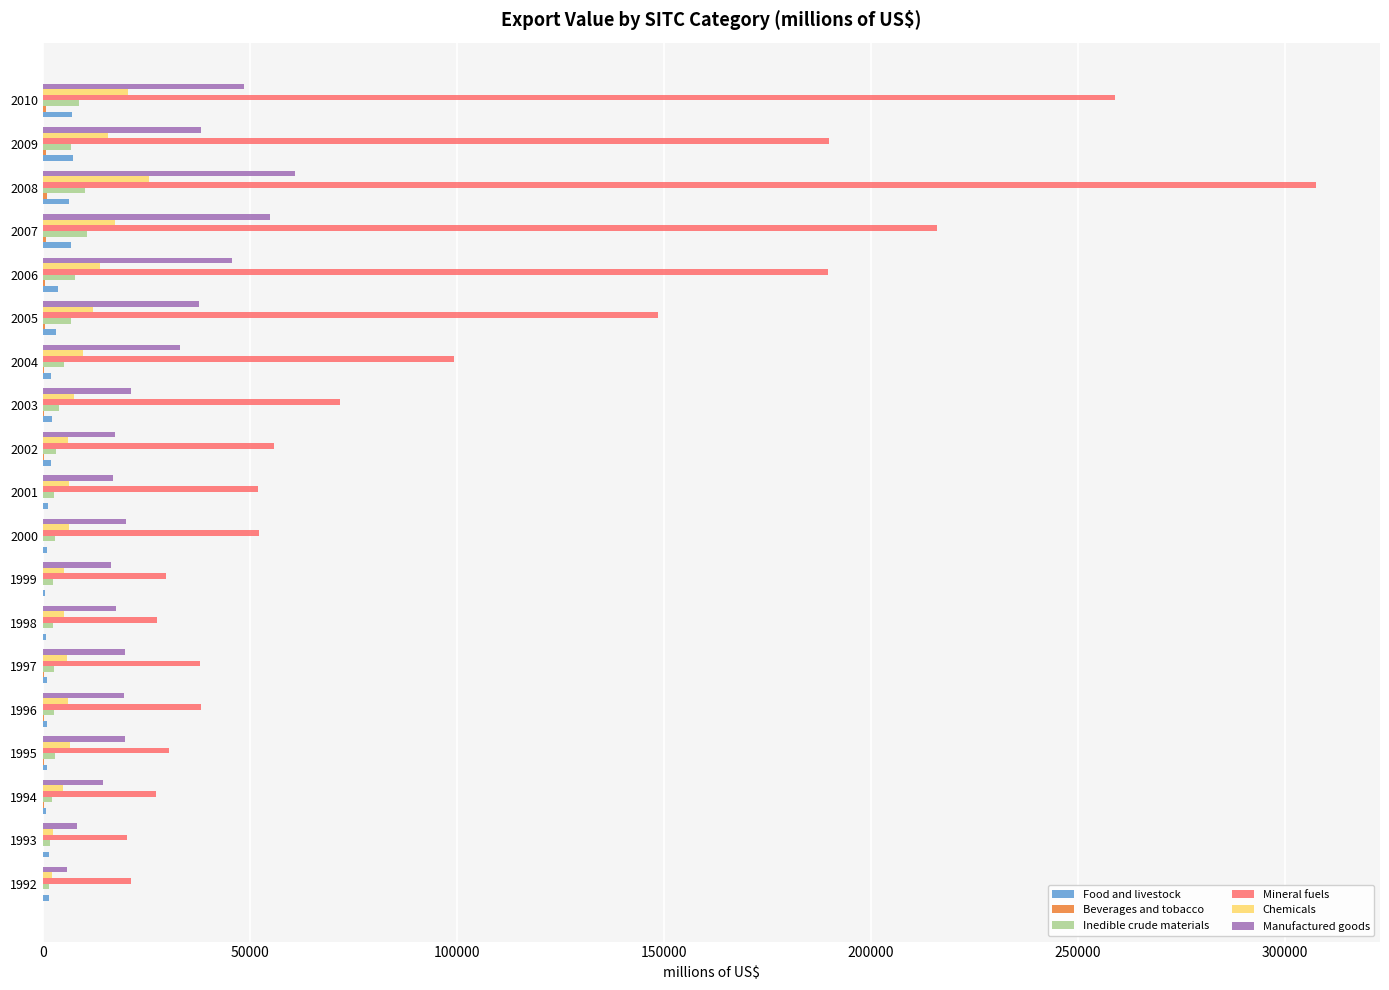

What is the maximum value shown in the chart?

307634